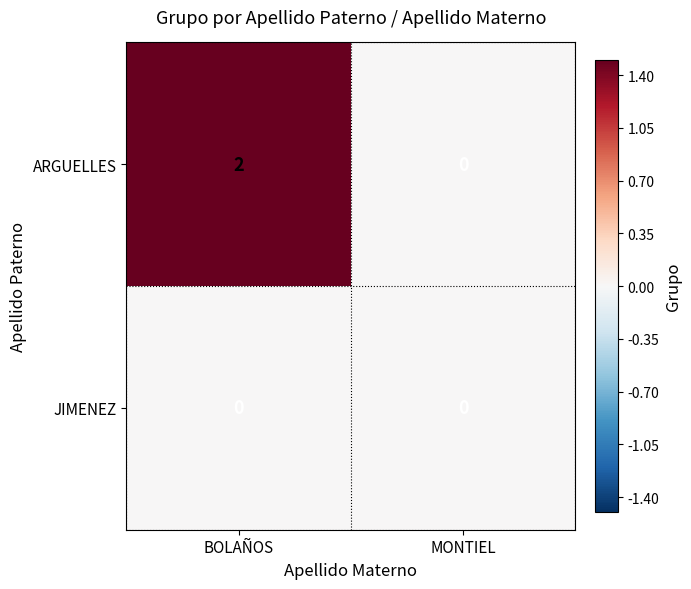

How many categories are shown in the chart?

2